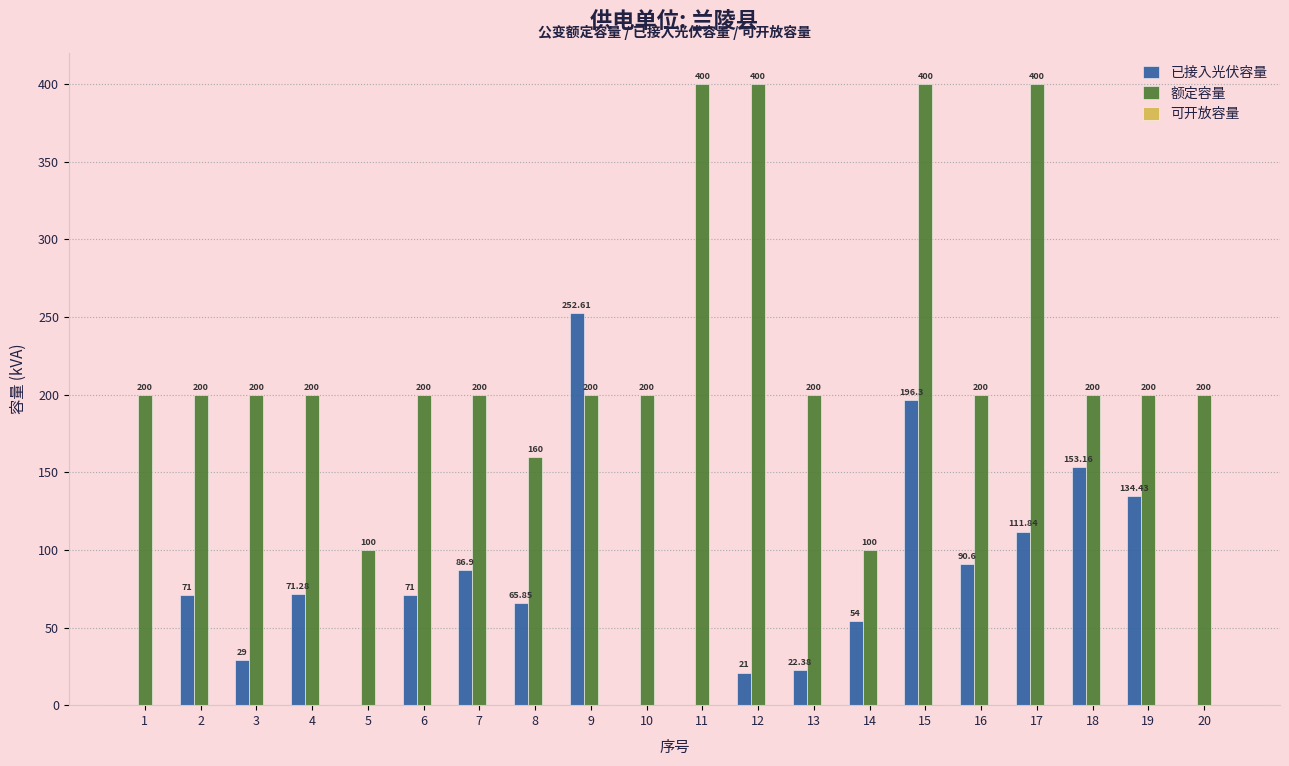

Between 5 and 16, which series saw the biggest shift?

额定容量